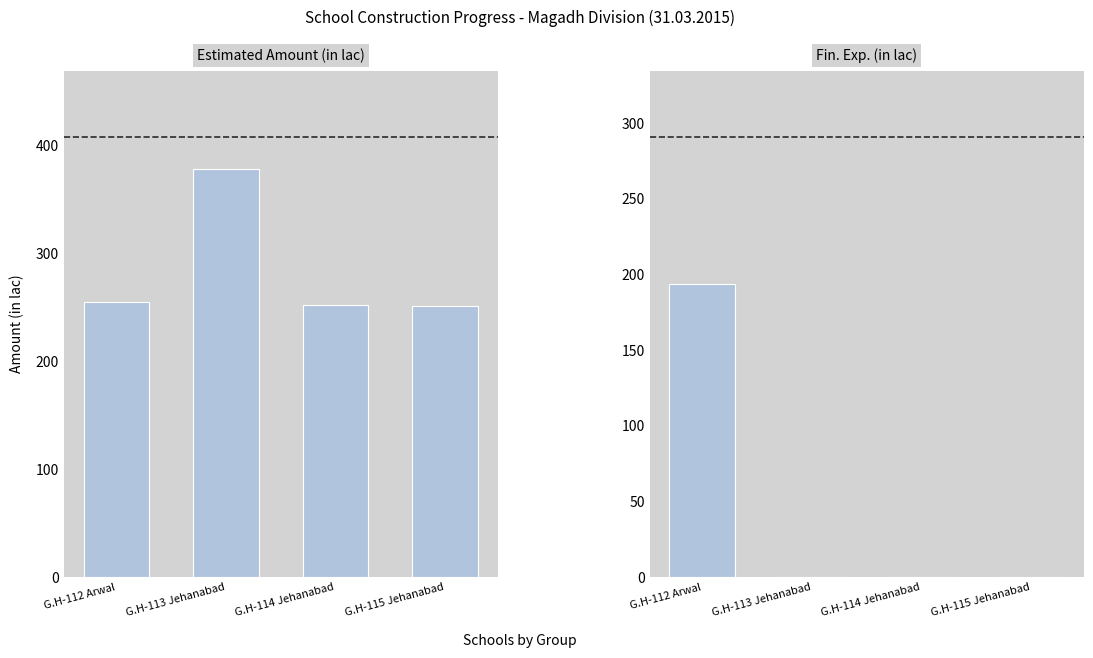

Is the value of Fin. Exp. (in lac) at G.H-112 Arwal greater than the value of Estimated Amount (in lac) at G.H-115 Jehanabad?

No